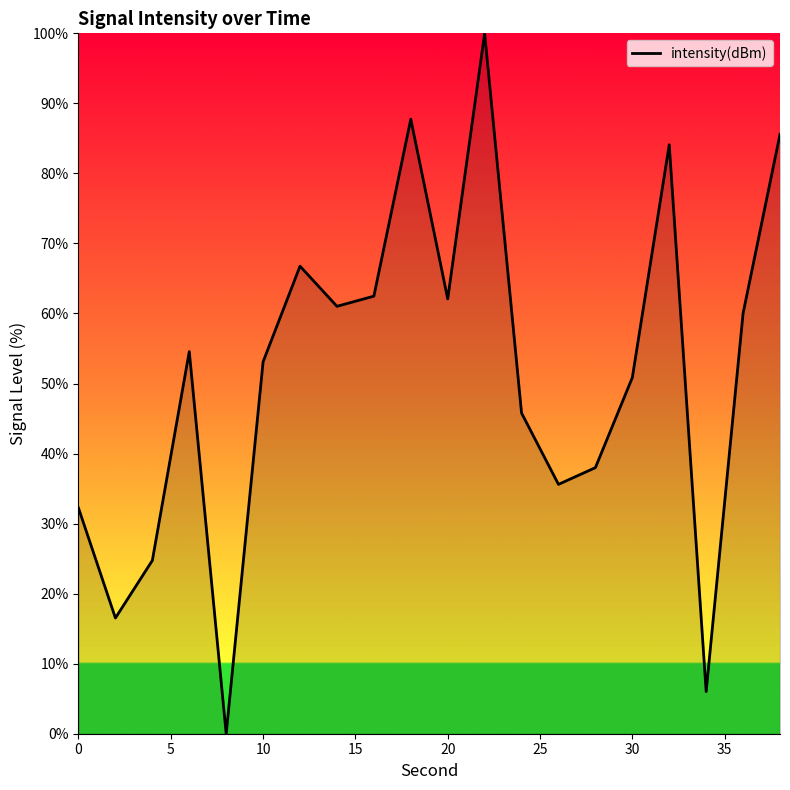

What is the greatest value displayed?

100.0